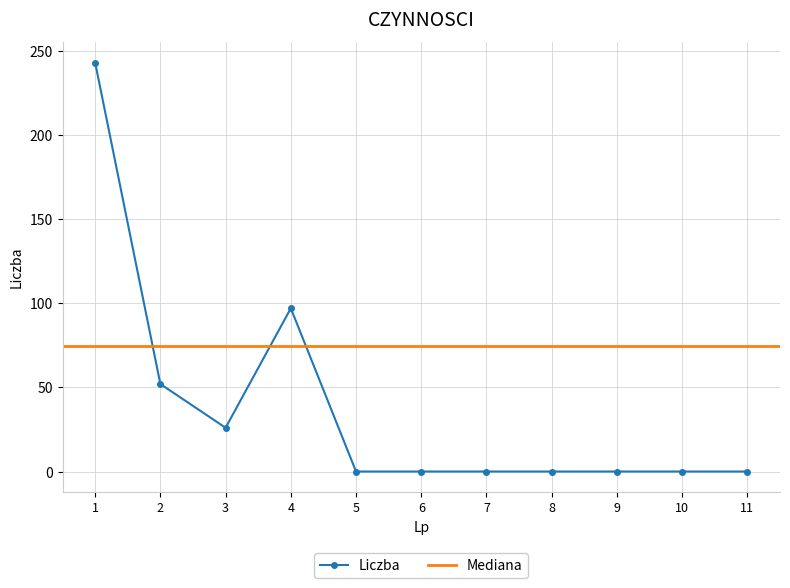

List the labels in order of value, smallest first.

5, 6, 7, 8, 9, 10, 11, 3, 2, 4, 1